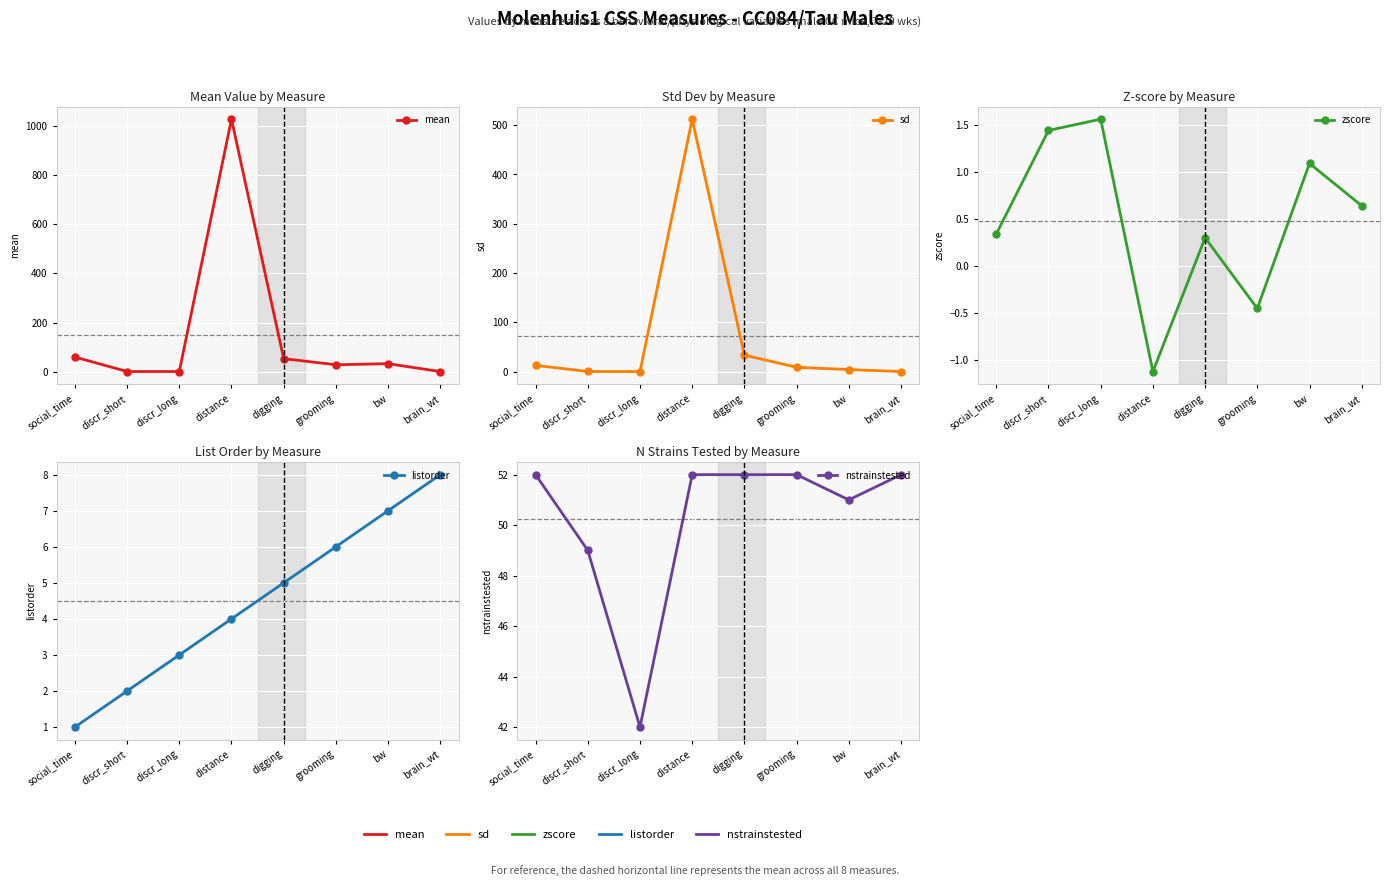

What is the label of the 7th point from the right?

discr_short